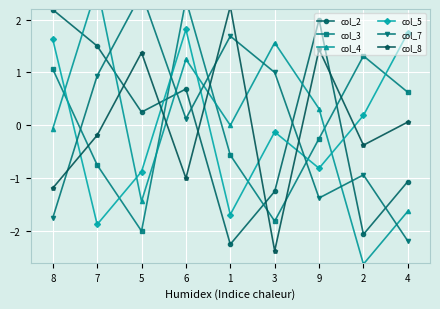

List the labels in order of col_4 value, smallest first.

2, 4, 5, 8, 1, 9, 6, 3, 7